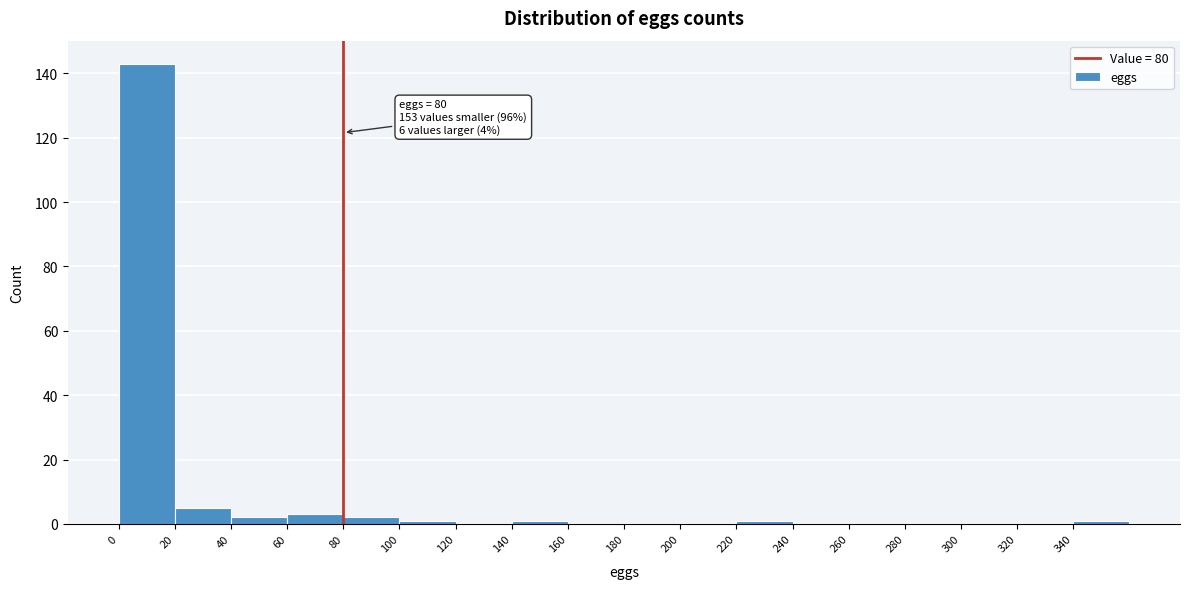

Over which range of the x-axis is the bar tallest?

0 to 20